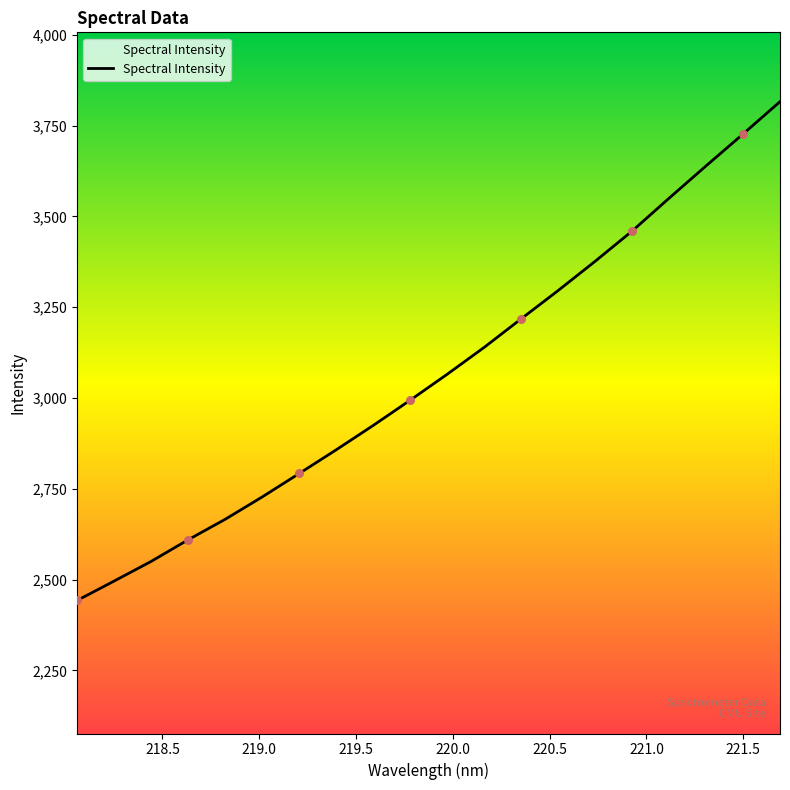

What is the greatest value displayed?

3816.2